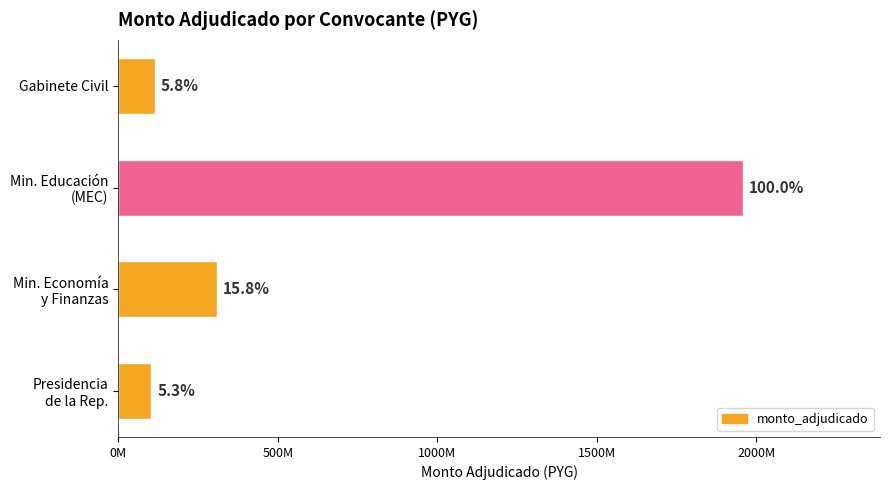

Are the bars horizontal?

Yes